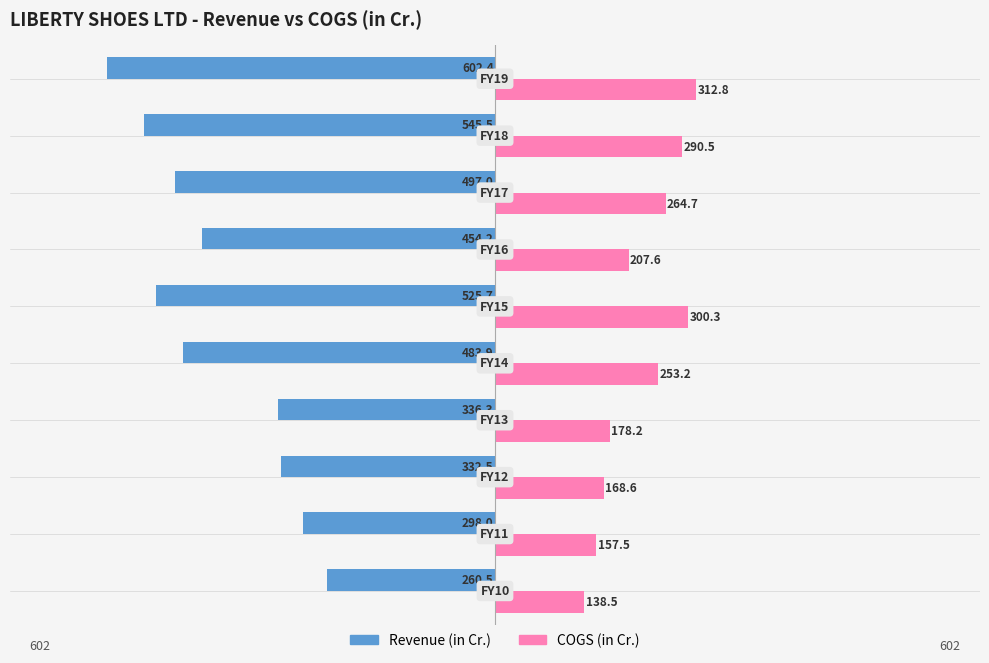

How many groups of bars are there?

10